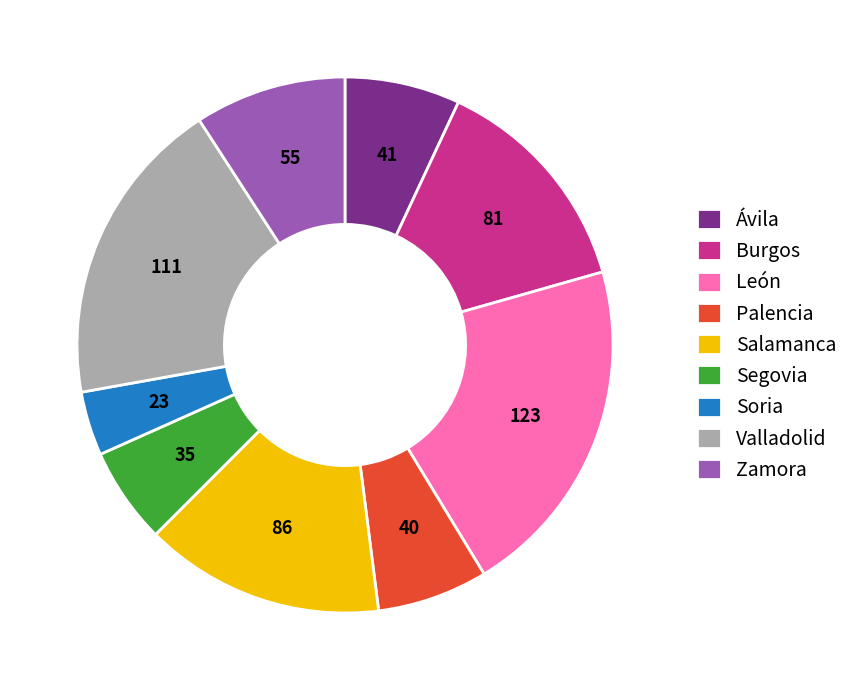

Which has a higher value, Burgos or Salamanca?

Salamanca